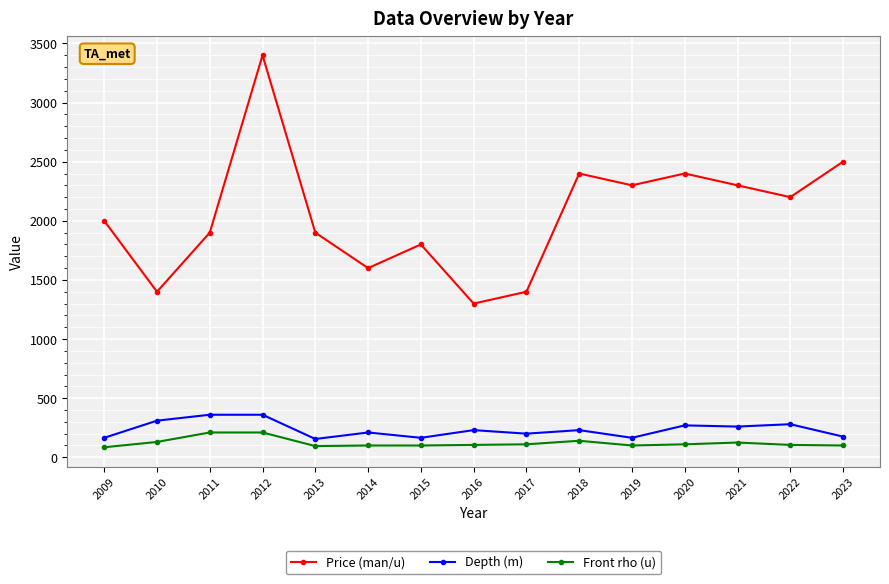

True or false: Front rho (u) and Price (man/u) cross at least once.

False